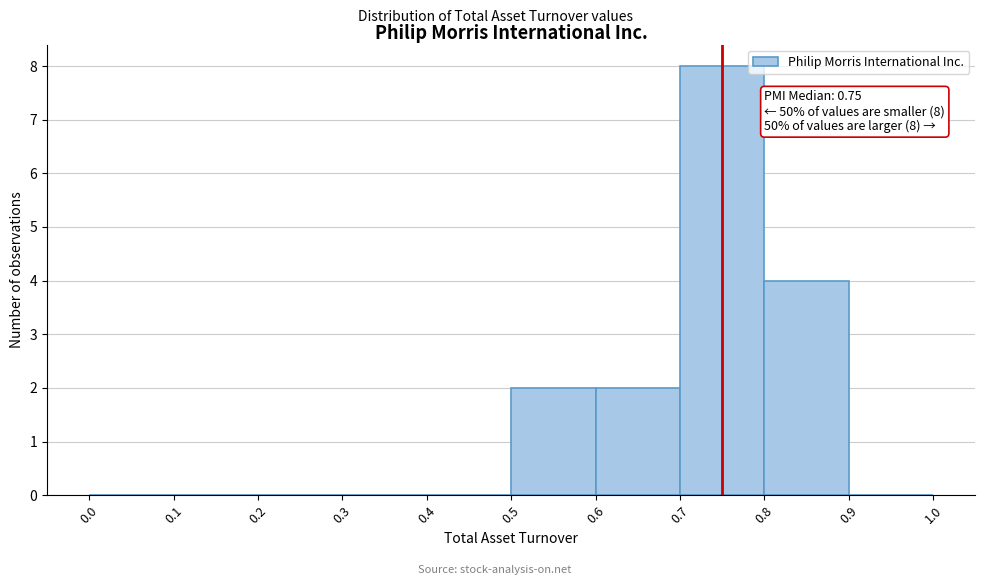

Over which range of the x-axis is the bar tallest?

0.7 to 0.8